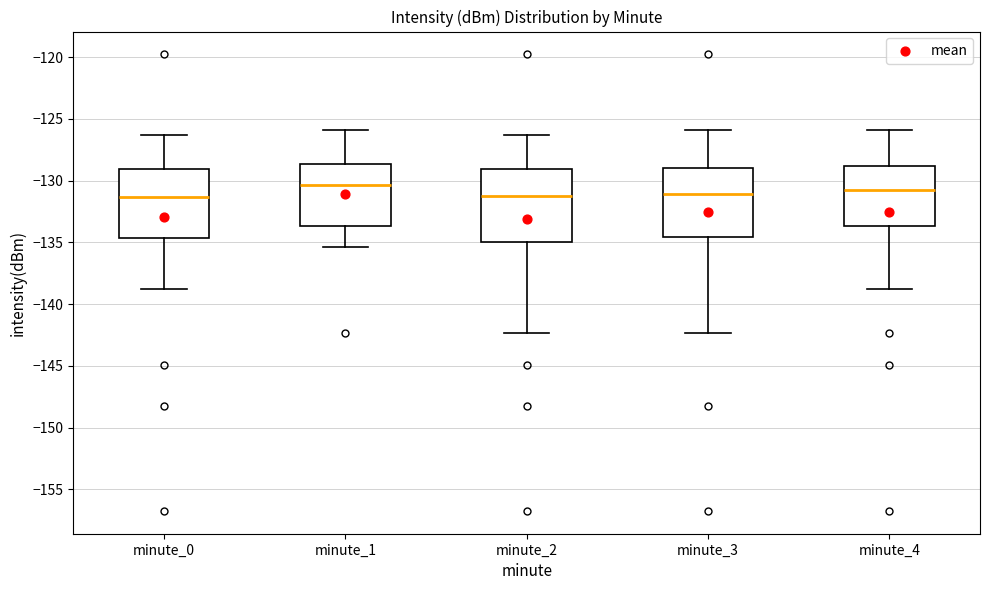

Reading left to right, transcribe this box plot: for each box, give where its median line is, the range the box spans, and where its two whiskers end, as read against the y-axis. The values are not printed on the chart, so give them approximately, as read against the axis.

minute_0: median -131.5, box -134.5 to -129.0, whiskers -138.5 to -126.5
minute_1: median -130.5, box -133.5 to -128.5, whiskers -135.5 to -126.0
minute_2: median -131.0, box -135.0 to -129.0, whiskers -142.5 to -126.5
minute_3: median -131.0, box -134.5 to -129.0, whiskers -142.5 to -126.0
minute_4: median -130.5, box -133.5 to -129.0, whiskers -138.5 to -126.0